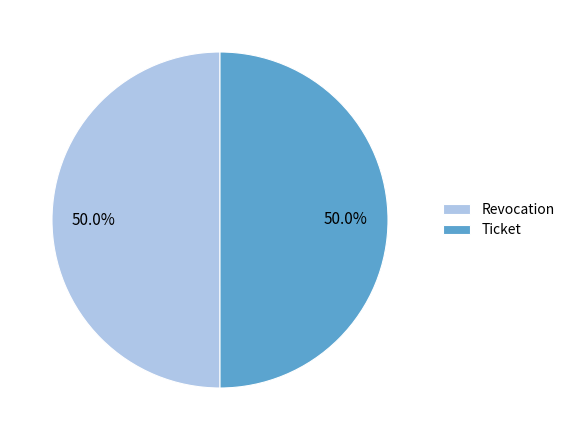

What percentage is NOT represented by Revocation?

50.0%